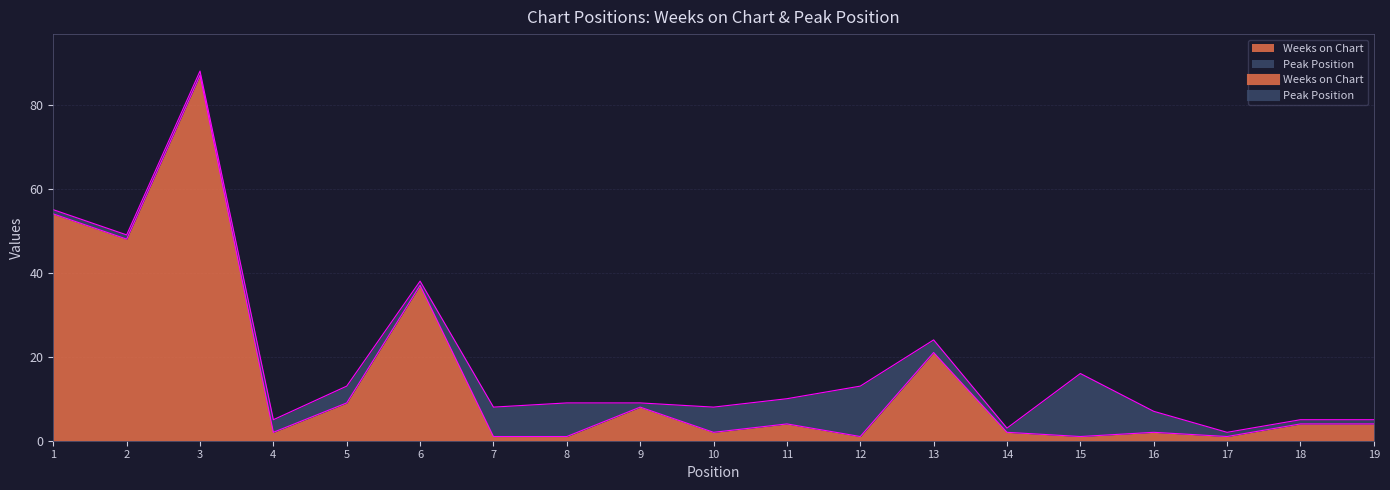

Between 1 and 13, which is larger?

1